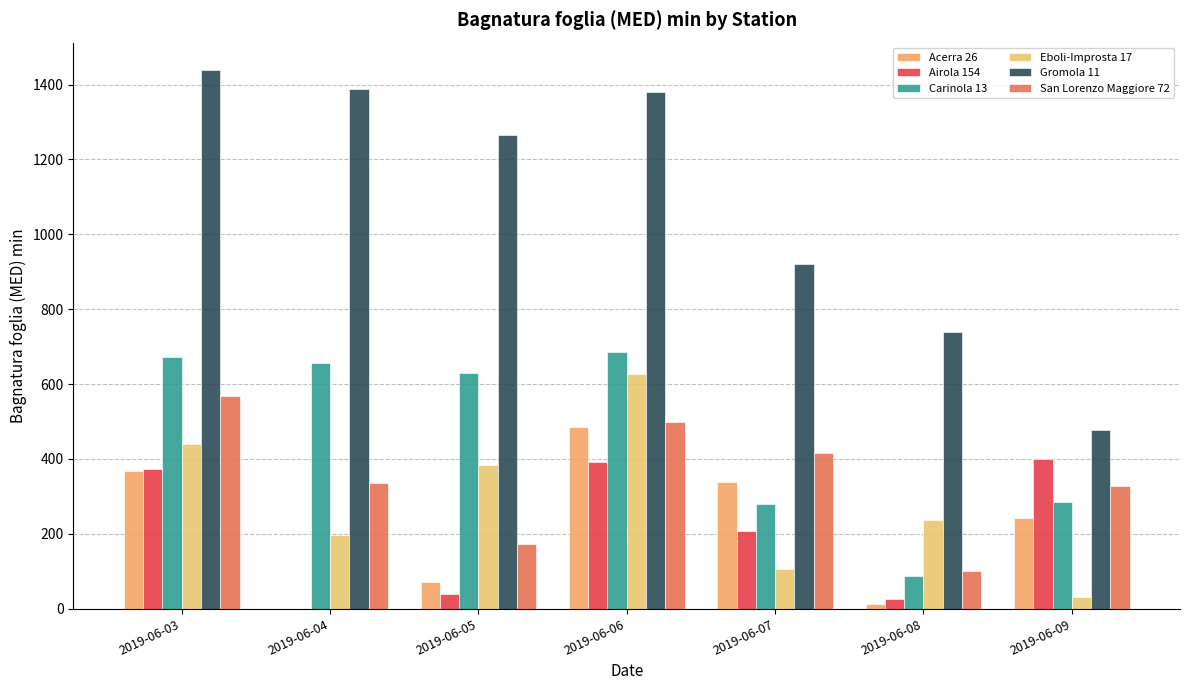

Does the chart contain stacked bars?

No